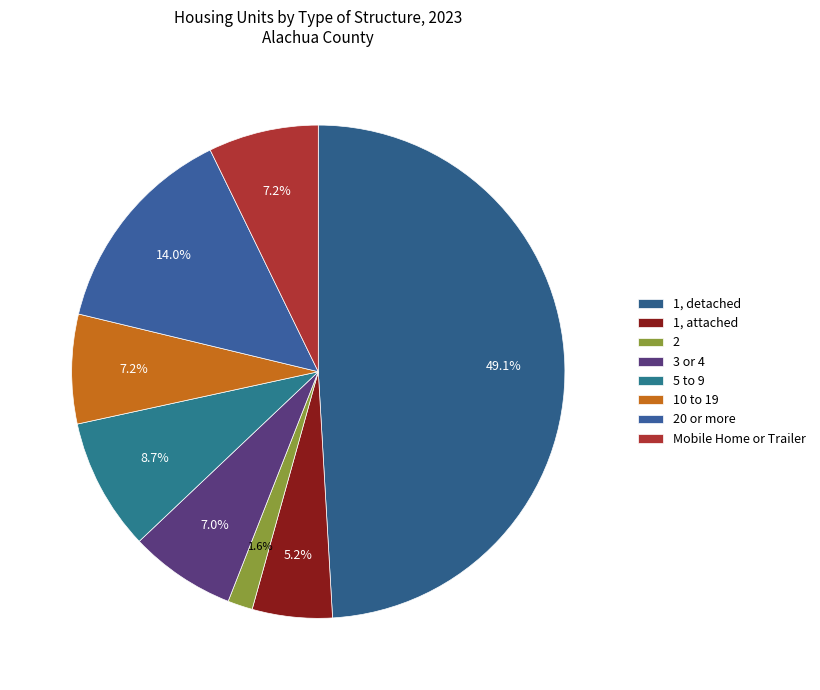

To the nearest percent, what percentage of the pie is 20 or more?

14%